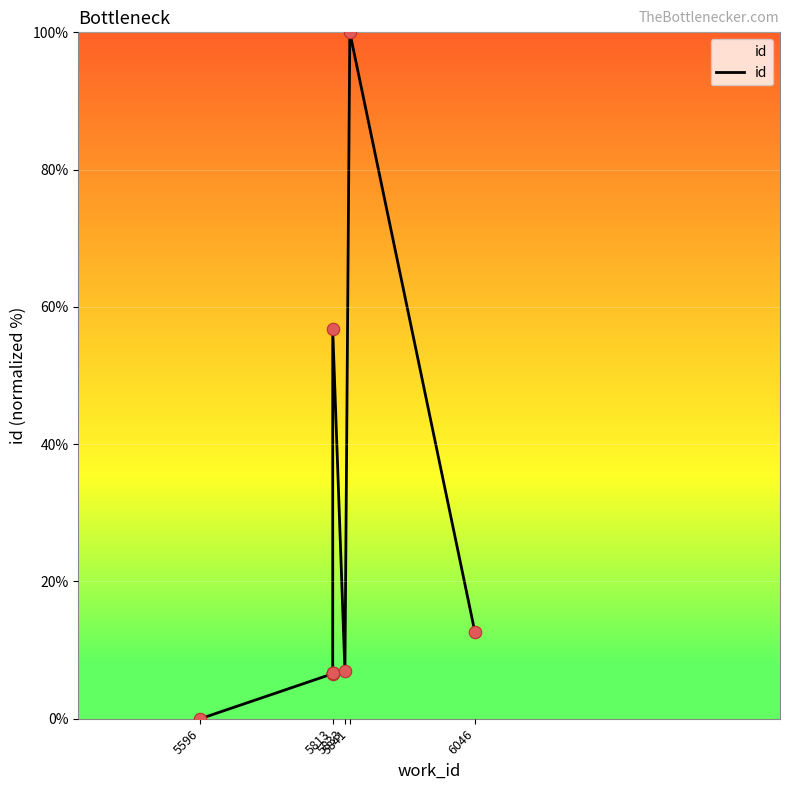

Between 5 and 5841, which is larger?

5